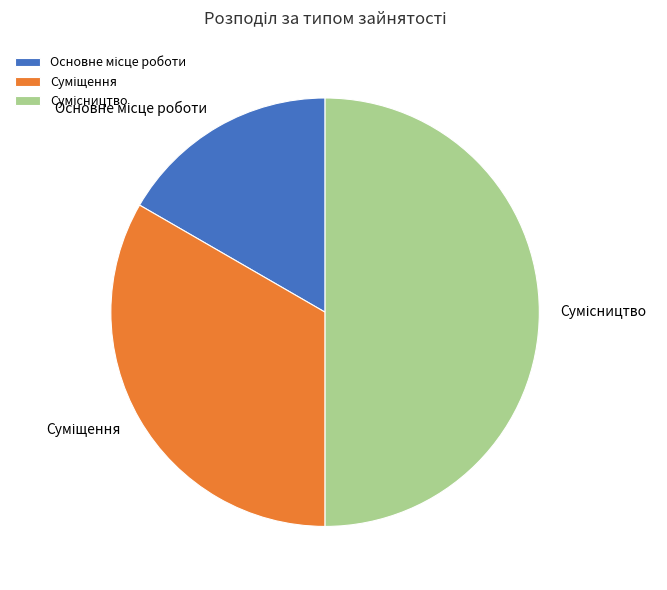

Count the number of slices in the pie.

3